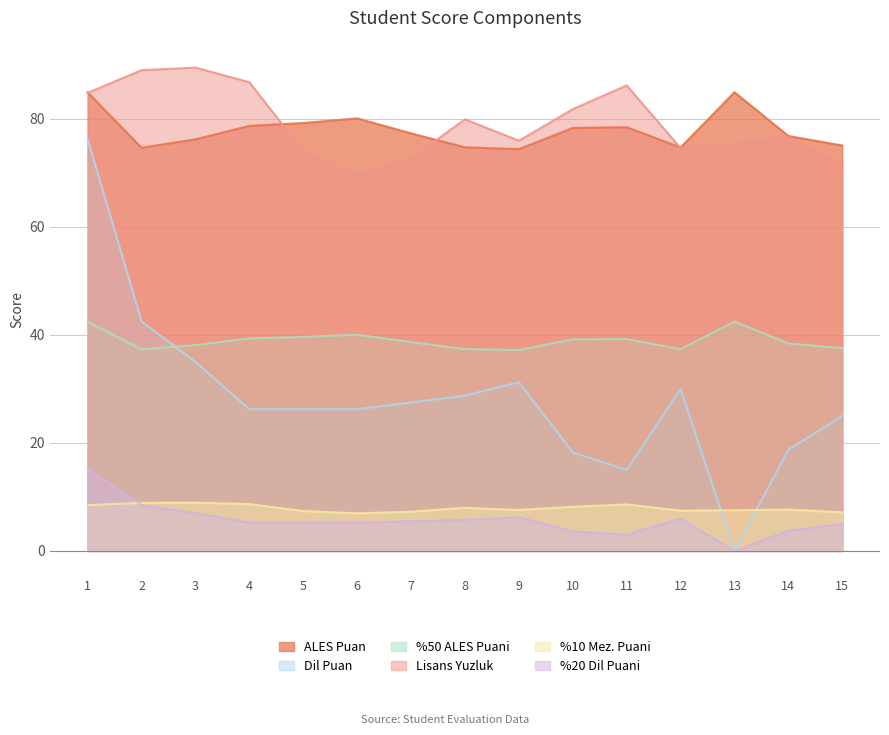

Which series has the largest total across all categories?

Lisans Yuzluk